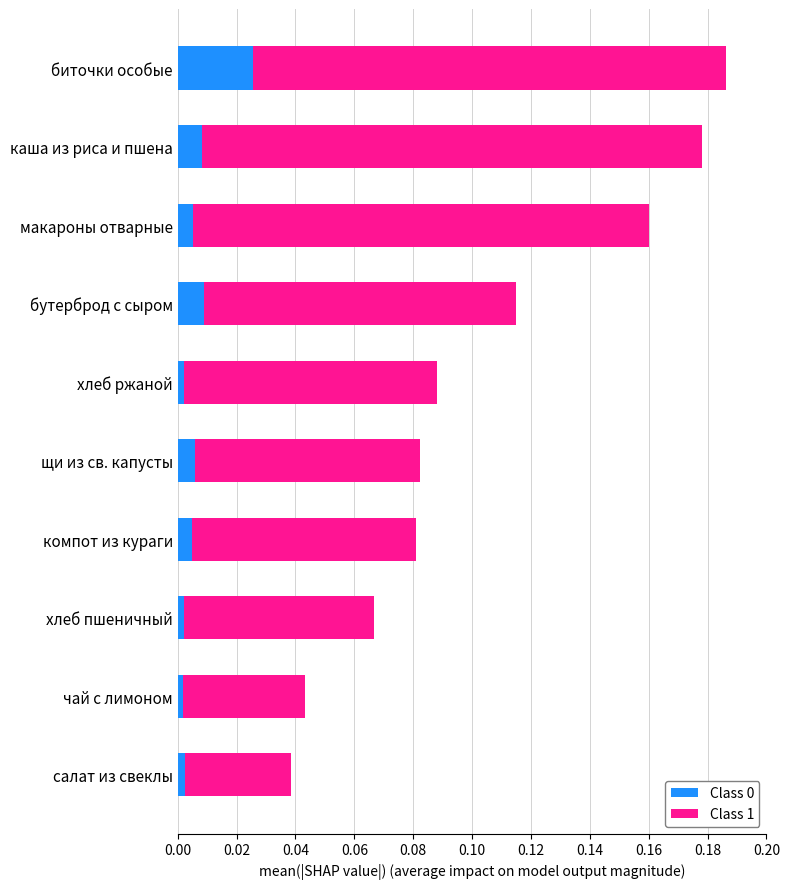

Which category has the highest value in the Class 0 series?

биточки особые